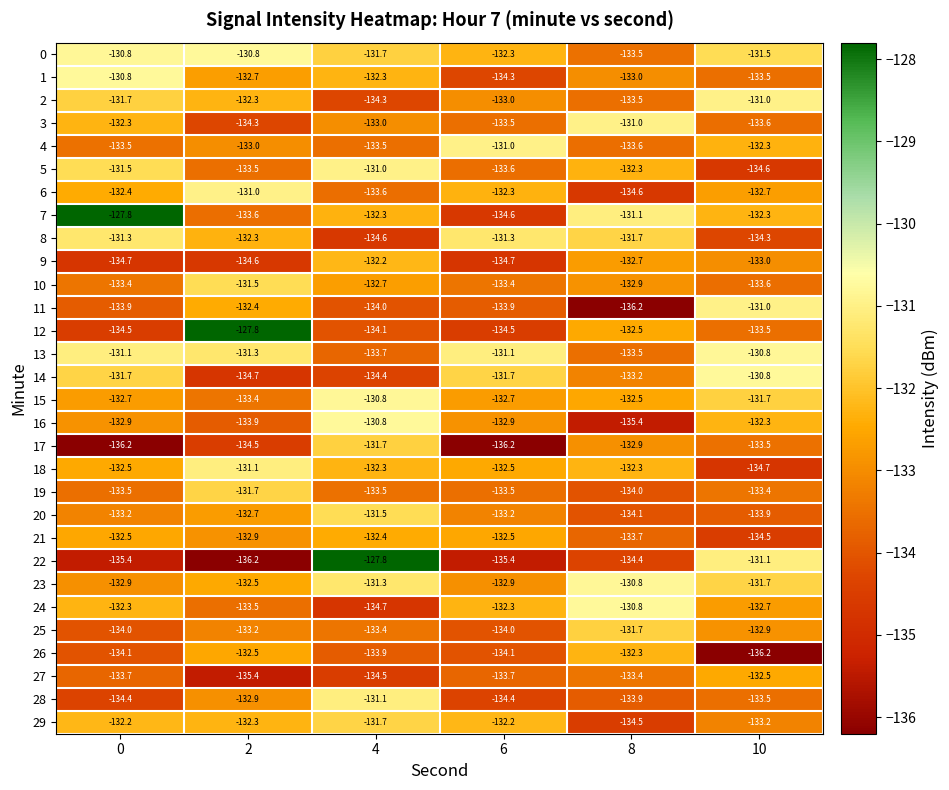

What is the difference between the highest and lowest values at 8?

5.4